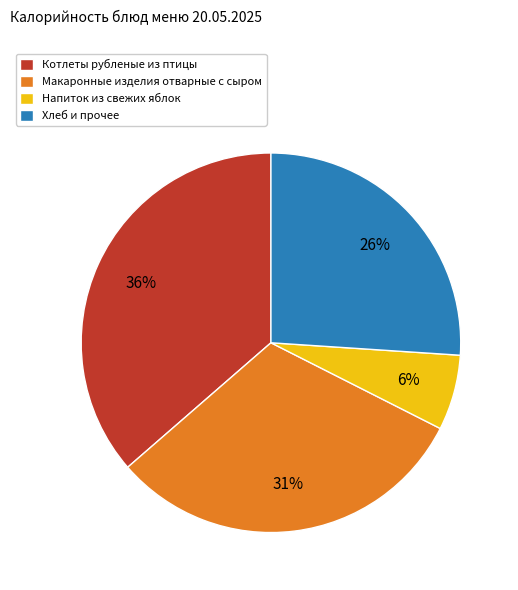

True or false: Макаронные изделия отварные с сыром accounts for 45% of the total.

False